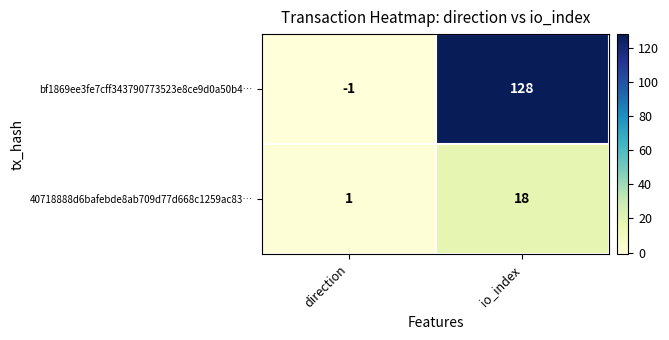

What is the total value across all series at io_index?

146